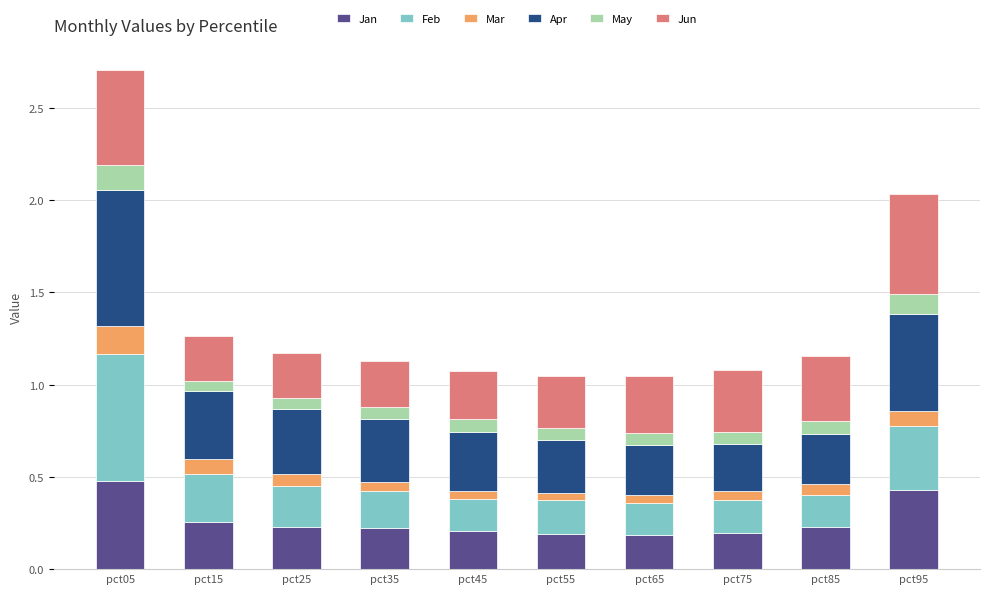

How many Jan values are between 0 and 1?

10